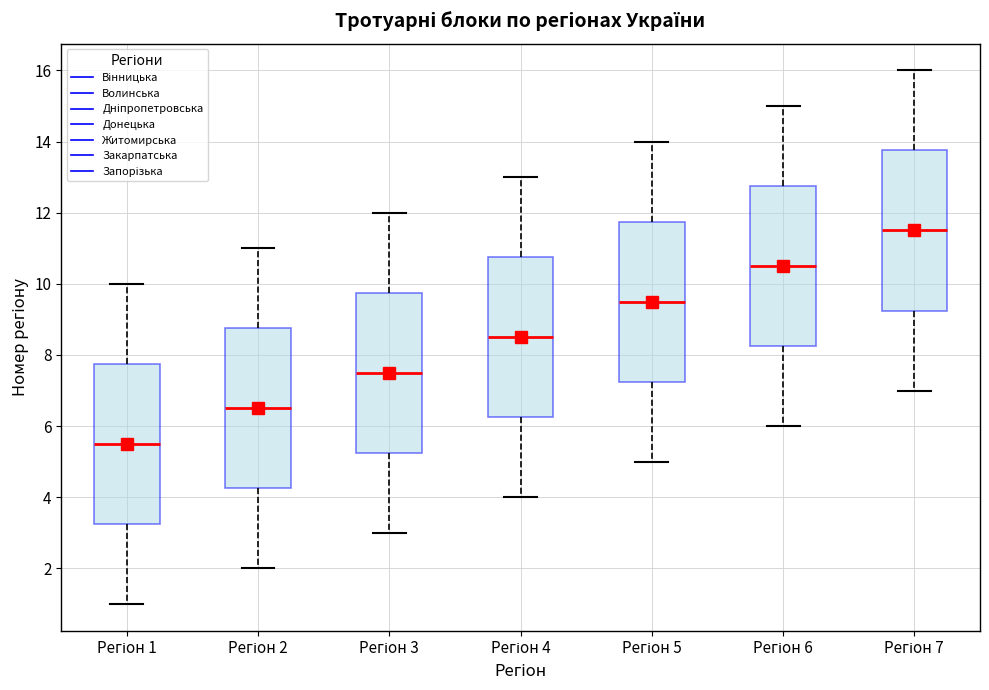

Reading left to right, read every box against the y-axis: the position of its median line, the range the box covers, and the ends of its whiskers. The values are not printed on the chart, so give them approximately, as read against the axis.

Регіон 1: median 5.6, box 3.2 to 7.8, whiskers 1.0 to 10.0
Регіон 2: median 6.6, box 4.2 to 8.8, whiskers 2.0 to 11.0
Регіон 3: median 7.6, box 5.2 to 9.8, whiskers 3.0 to 12.0
Регіон 4: median 8.6, box 6.2 to 10.8, whiskers 4.0 to 13.0
Регіон 5: median 9.6, box 7.2 to 11.8, whiskers 5.0 to 14.0
Регіон 6: median 10.6, box 8.2 to 12.8, whiskers 6.0 to 15.0
Регіон 7: median 11.6, box 9.2 to 13.8, whiskers 7.0 to 16.0